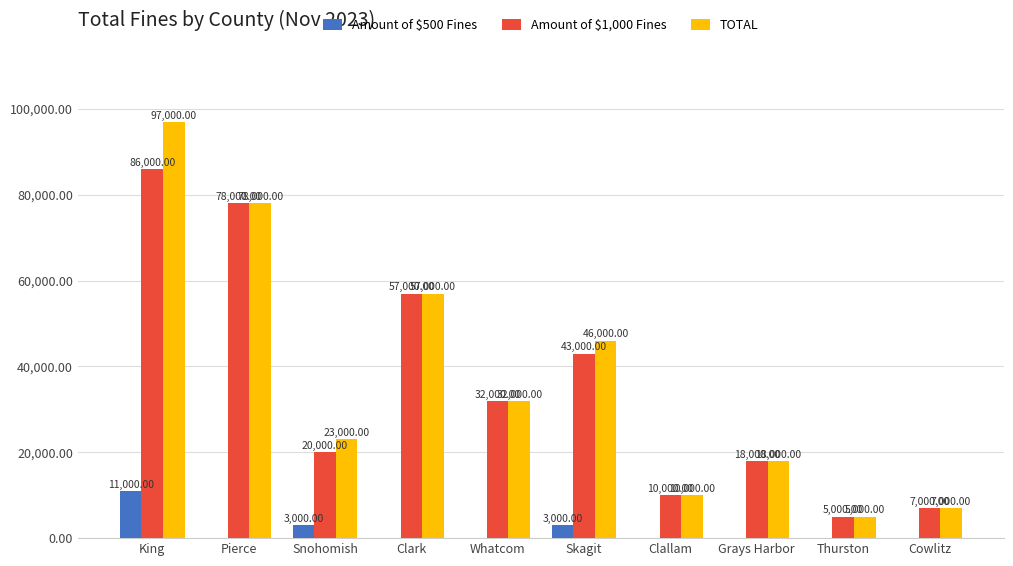

Which series changed the most between Pierce and Snohomish?

Amount of $1,000 Fines